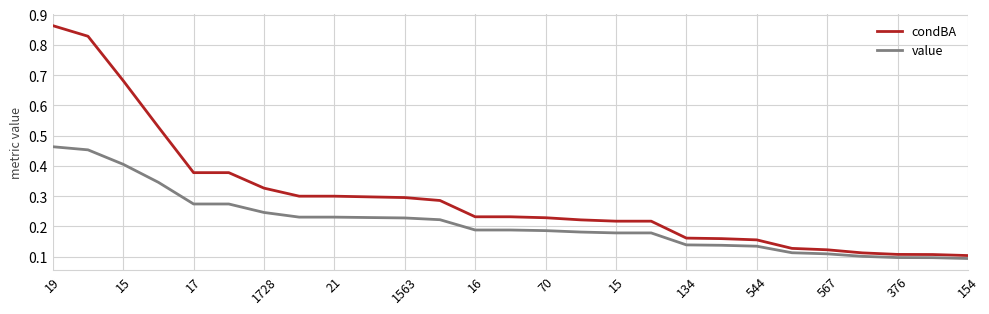

Which series has the widest spread of values?

condBA